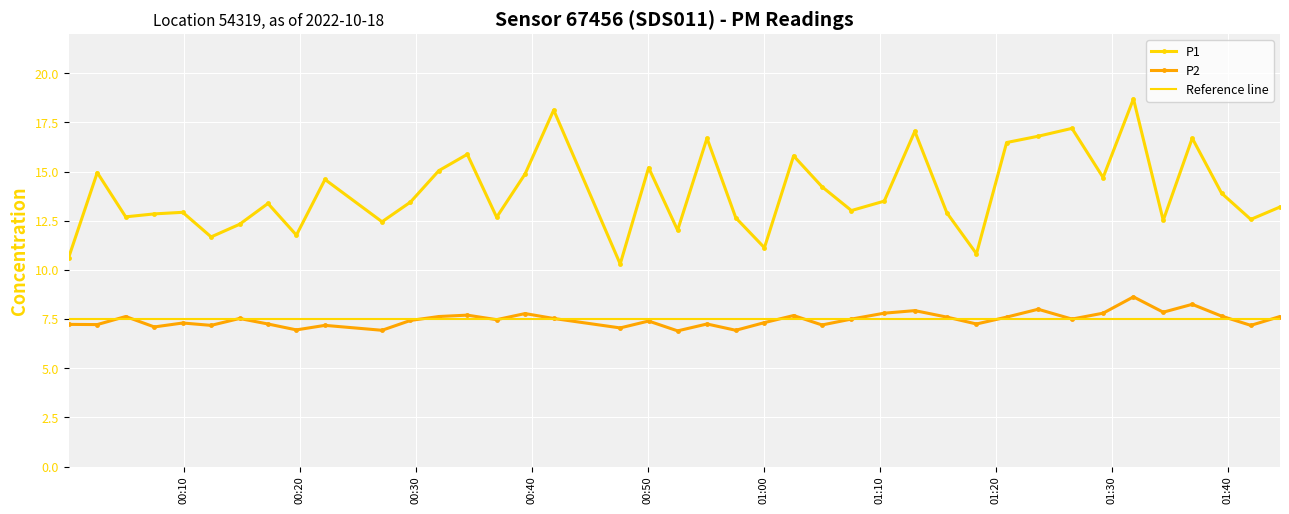

List the labels in order of P1 value, largest first.

2022-10-18T01:31:52, 2022-10-18T00:41:53, 2022-10-18T01:26:34, 2022-10-18T01:13:01, 2022-10-18T01:23:39, 2022-10-18T00:55:06, 2022-10-18T01:36:56, 2022-10-18T01:20:56, 2022-10-18T00:34:26, 2022-10-18T01:02:34, 2022-10-18T00:50:04, 2022-10-18T00:31:59, 2022-10-18T00:02:32, 2022-10-18T00:39:25, 2022-10-18T01:29:15, 2022-10-18T00:22:10, 2022-10-18T01:05:01, 2022-10-18T01:39:28, 2022-10-18T01:10:23, 2022-10-18T00:29:32, 2022-10-18T00:17:15, 2022-10-18T01:44:30, 2022-10-18T01:07:33, 2022-10-18T00:09:54, 2022-10-18T01:15:47, 2022-10-18T00:07:27, 2022-10-18T00:04:59, 2022-10-18T00:36:58, 2022-10-18T00:57:35, 2022-10-18T01:41:59, 2022-10-18T01:34:26, 2022-10-18T00:27:05, 2022-10-18T00:14:48, 2022-10-18T00:52:34, 2022-10-18T00:19:42, 2022-10-18T00:12:21, 2022-10-18T01:00:03, 2022-10-18T01:18:20, 2022-10-18T00:00:04, 2022-10-18T00:47:37